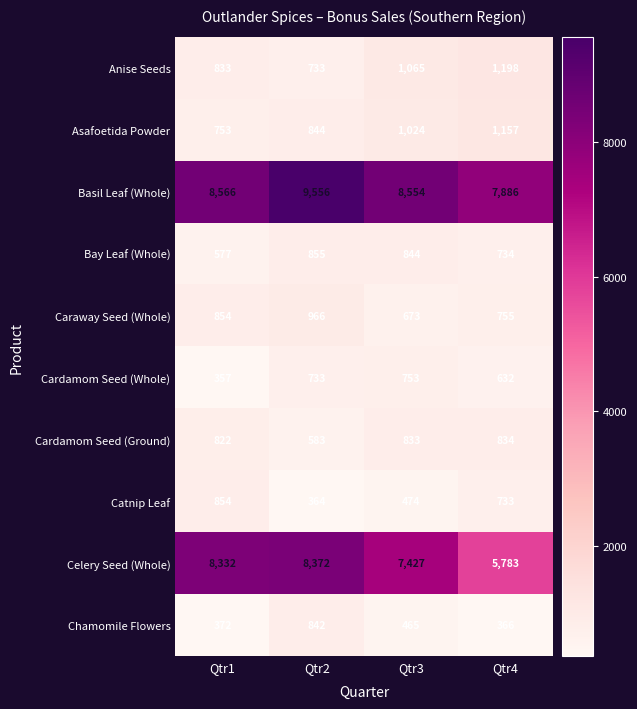

Which series has the largest total across all categories?

Basil Leaf (Whole)